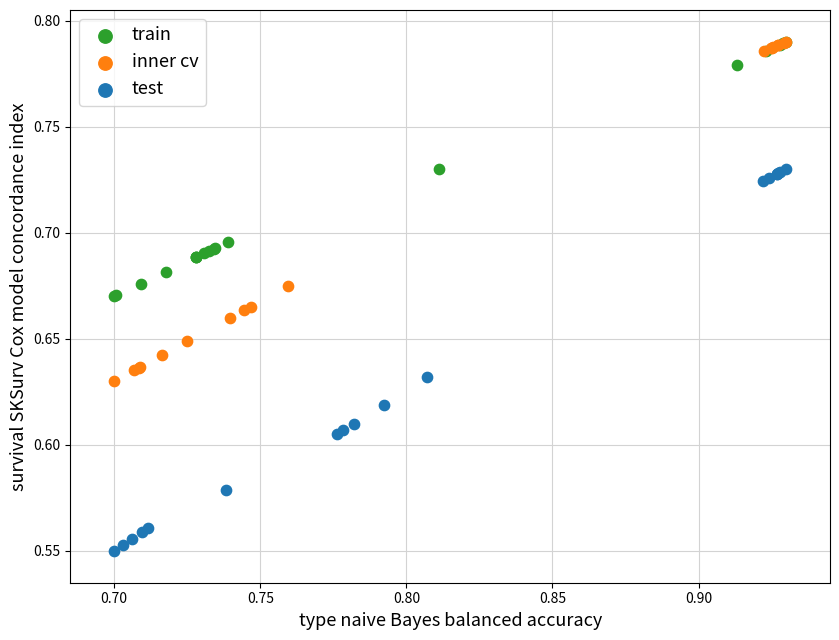

Which series contains the lowest Y value?

test